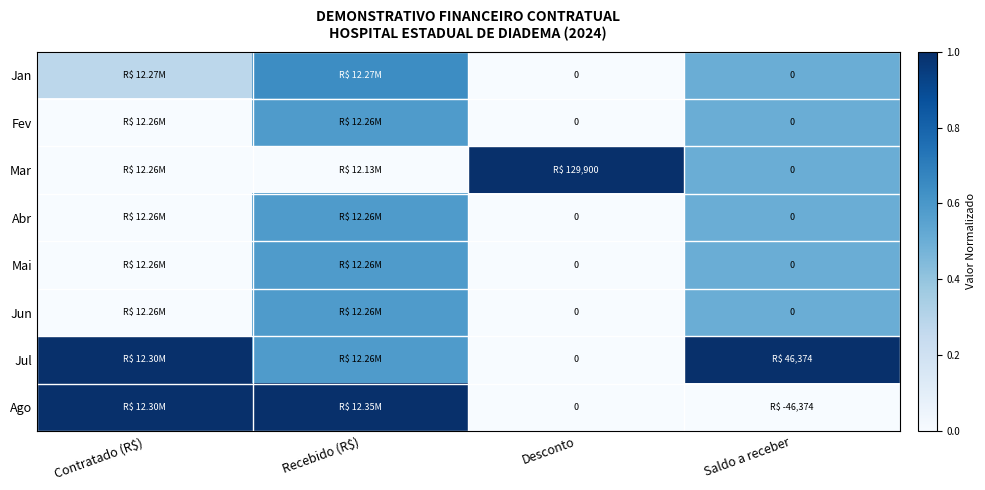

List the labels in order of Jun value, smallest first.

Contratado (R$), Desconto, Saldo a receber, Recebido (R$)